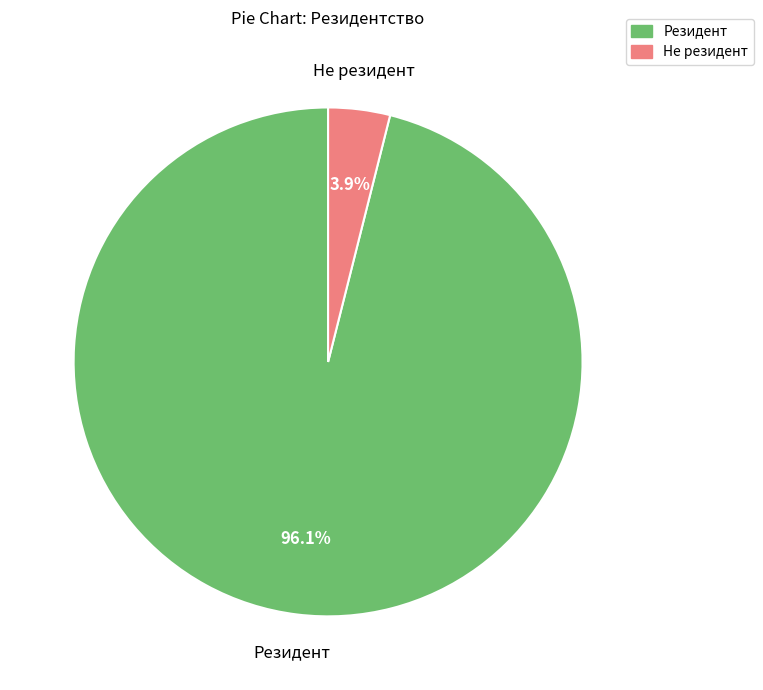

Between Резидент and Не резидент, which is larger?

Резидент